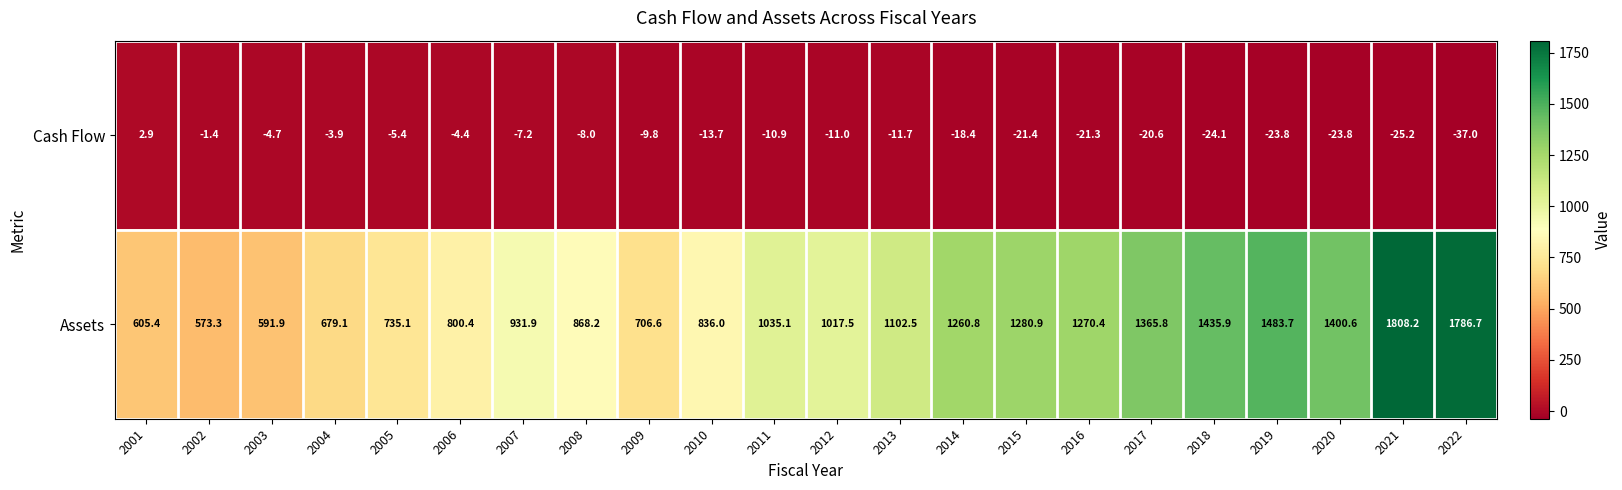

What is the difference between the second highest and minimum values in the Cash Flow series?

35.6